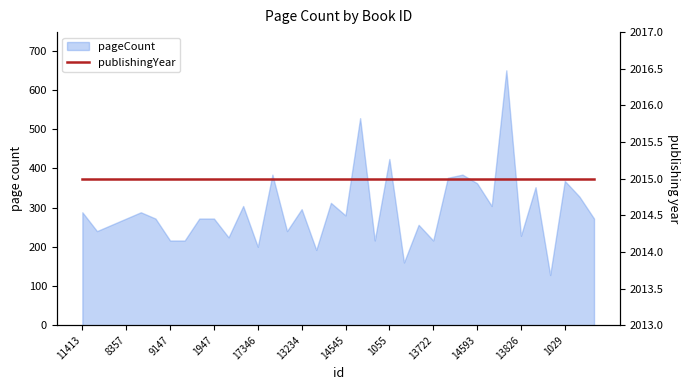

Does the chart have visible grid lines?

No